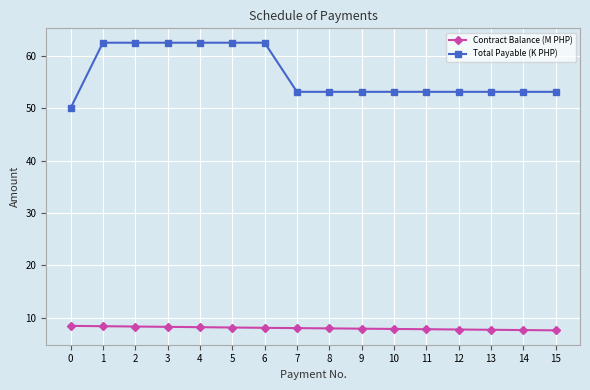

What is the value of the Total Payable (K PHP) point at the 12th from the left?

53.1